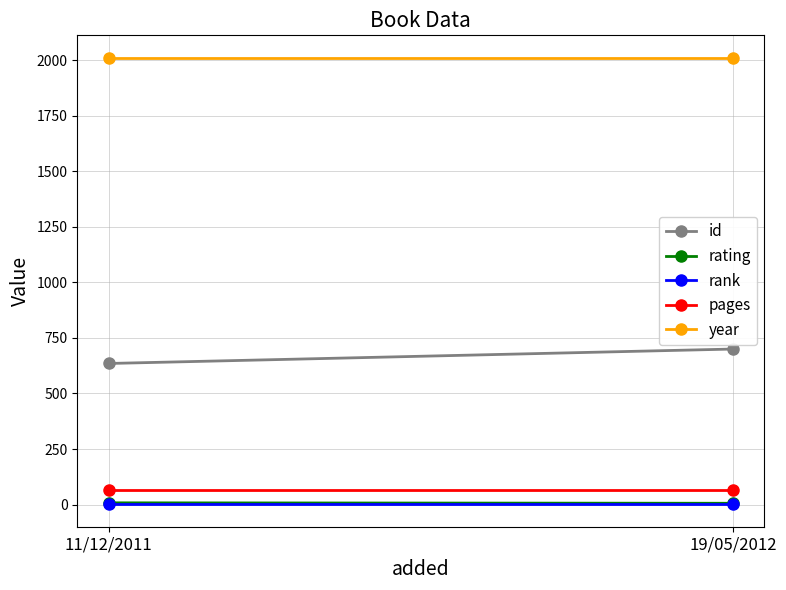

The rating series shows 14 at 11/12/2011. True or false?

False